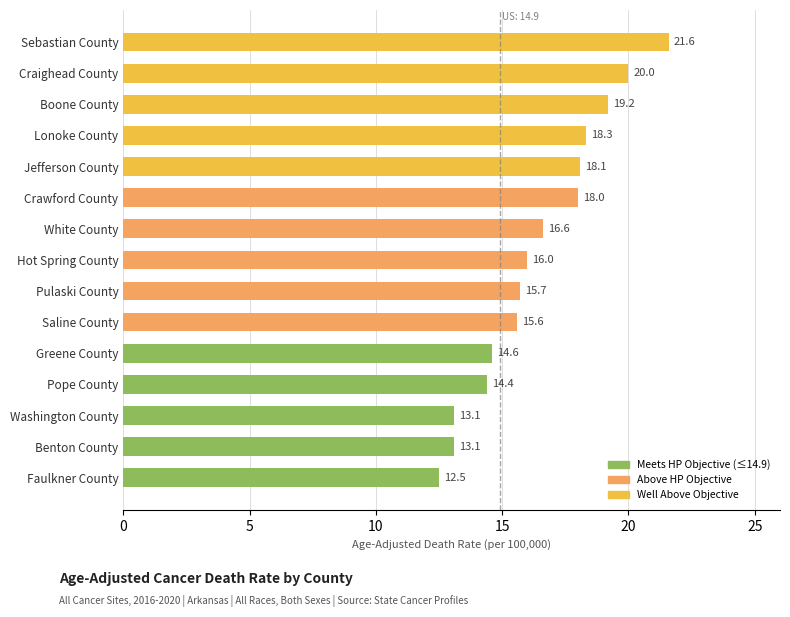

How many values are below 16?

7